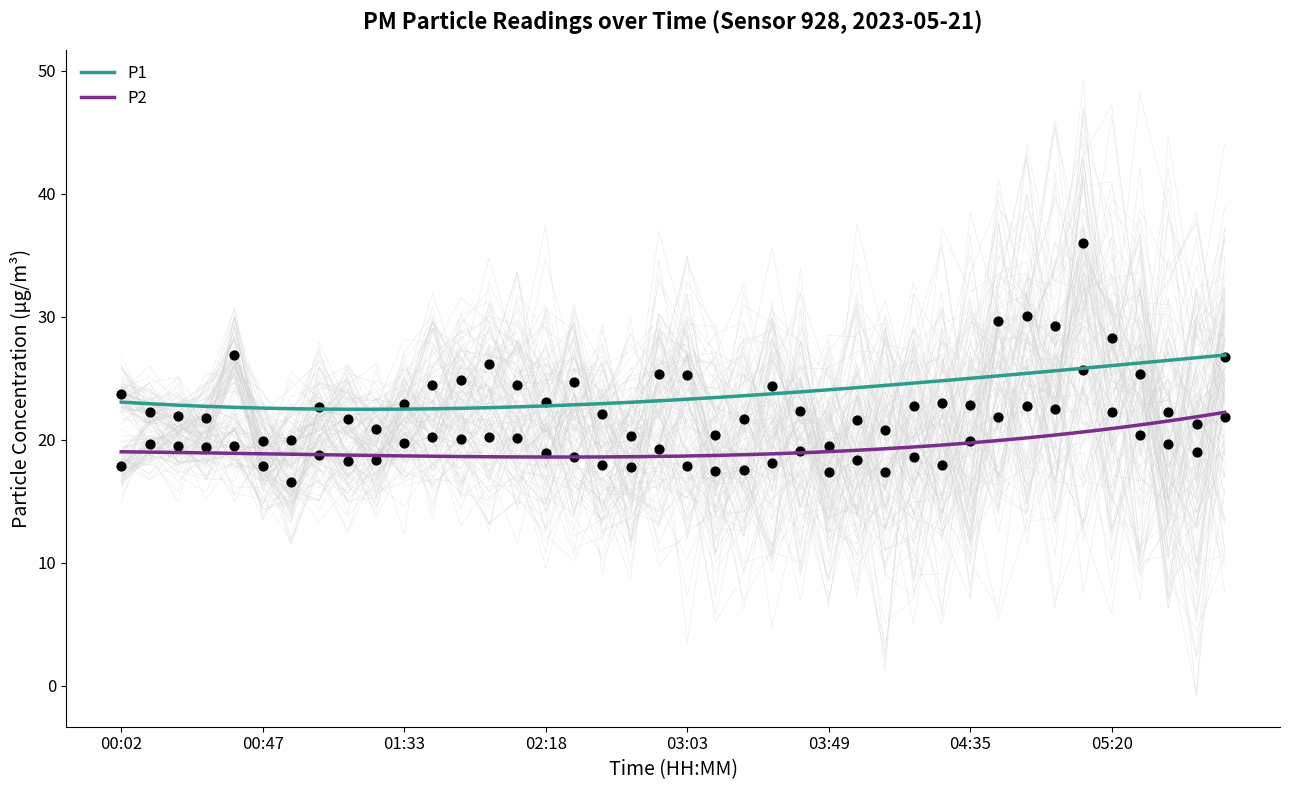

Which series has the largest total across all categories?

P1